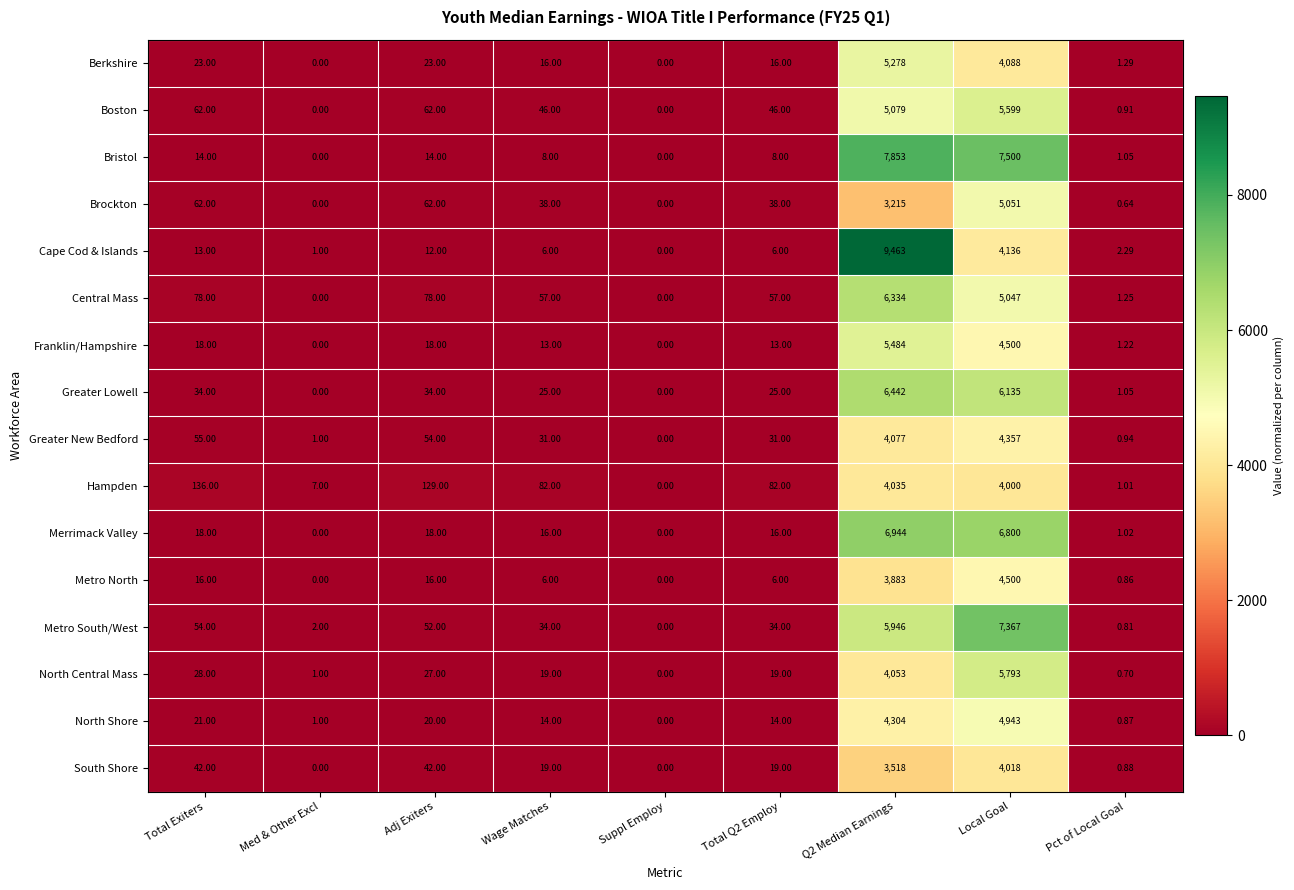

What is the total value across all series at Q2 Median Earnings?

85908.0